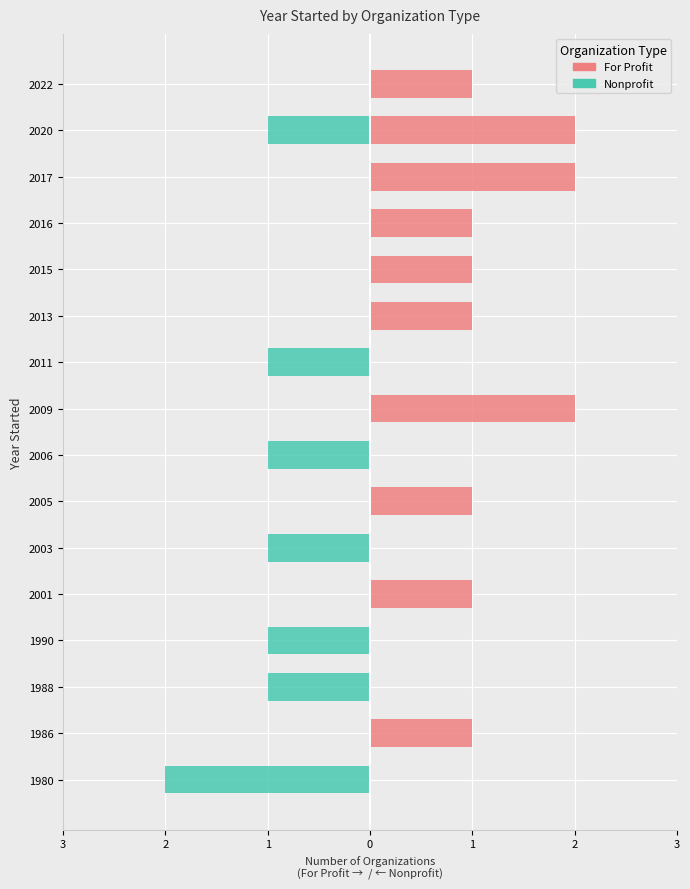

Rank the series by their average value, from lowest to highest.

Nonprofit, For Profit